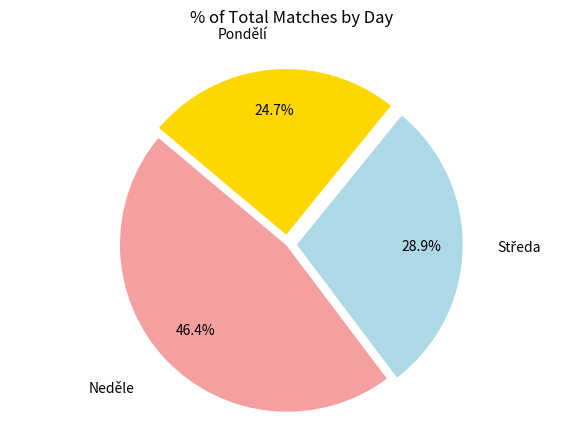

What is the smallest slice in the pie chart?

Pondělí